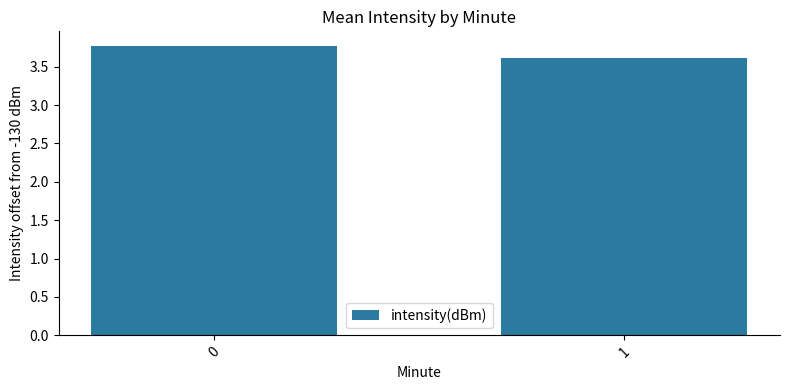

What is the value of the 2nd bar from the left?

3.6